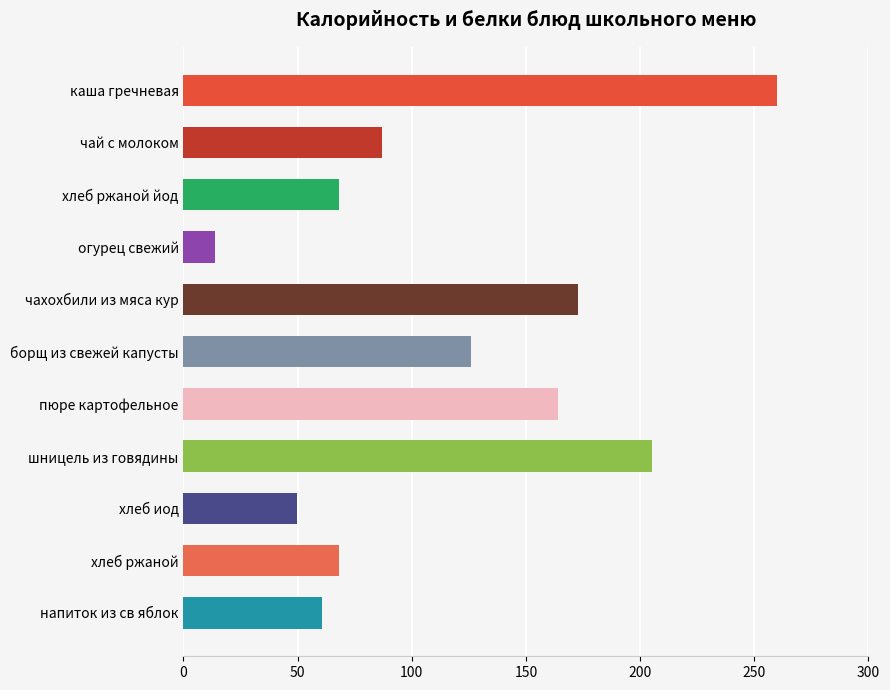

What is the label of the 5th bar from the bottom?

пюре картофельное